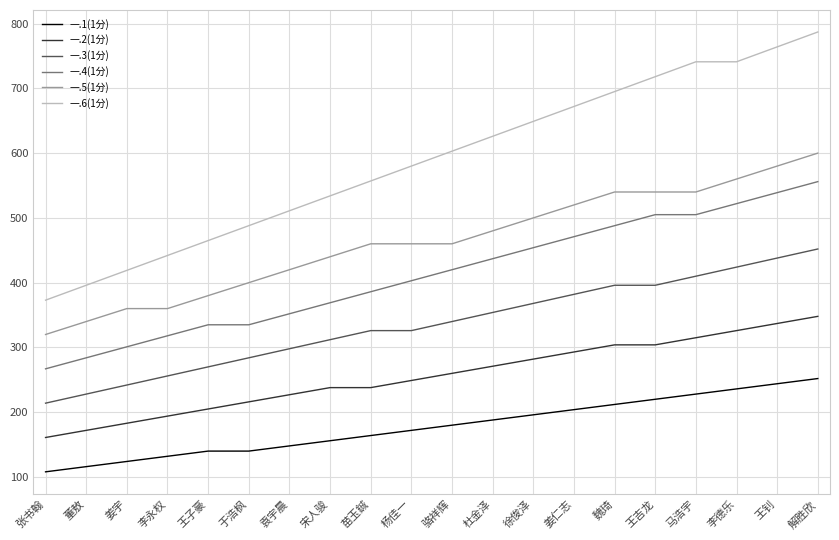

Which category has the highest value in the 一.4(1分) series?

解胜欣